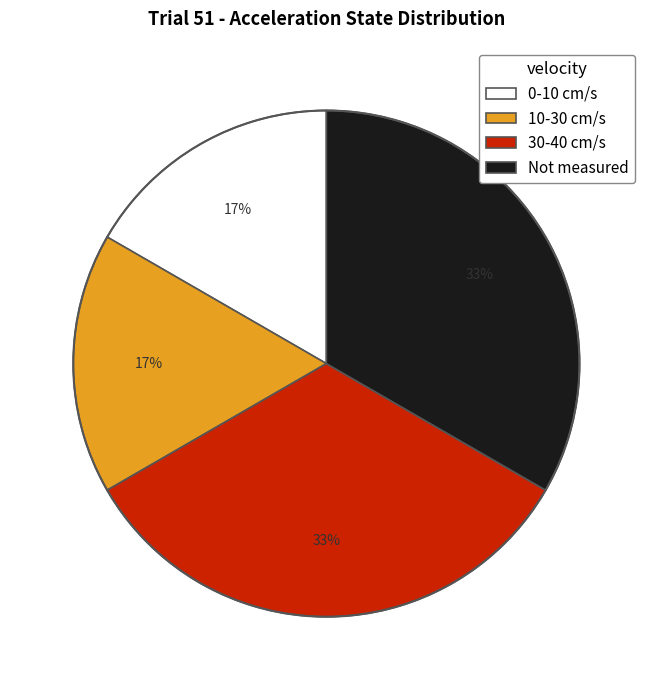

How many slices are in this pie chart?

4